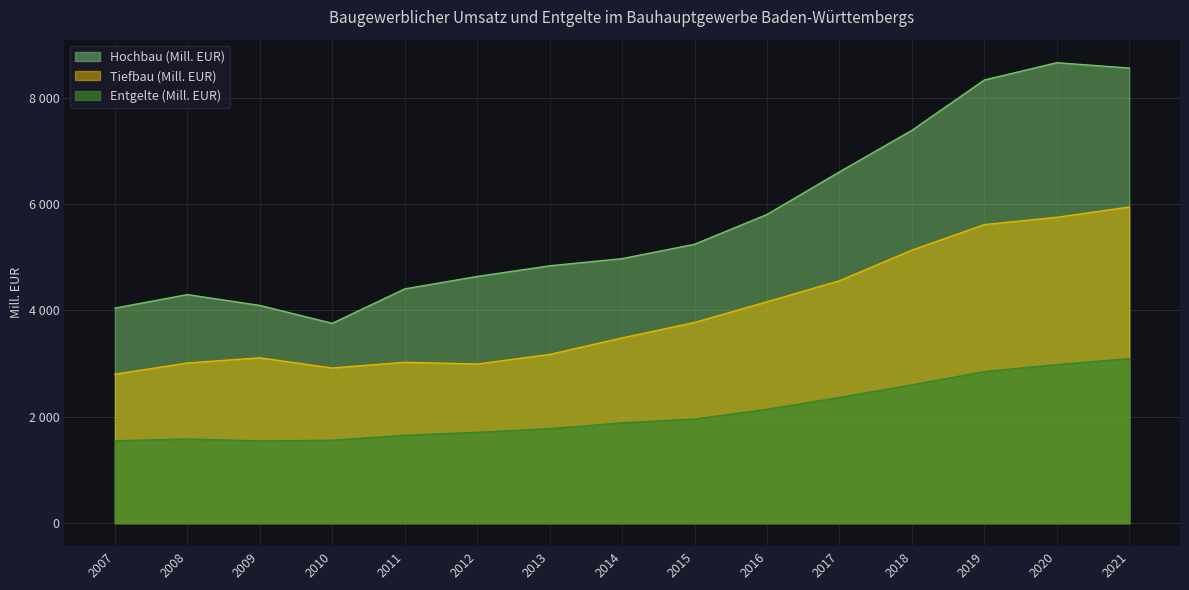

Which has a higher value, 2015 or 2021?

2021